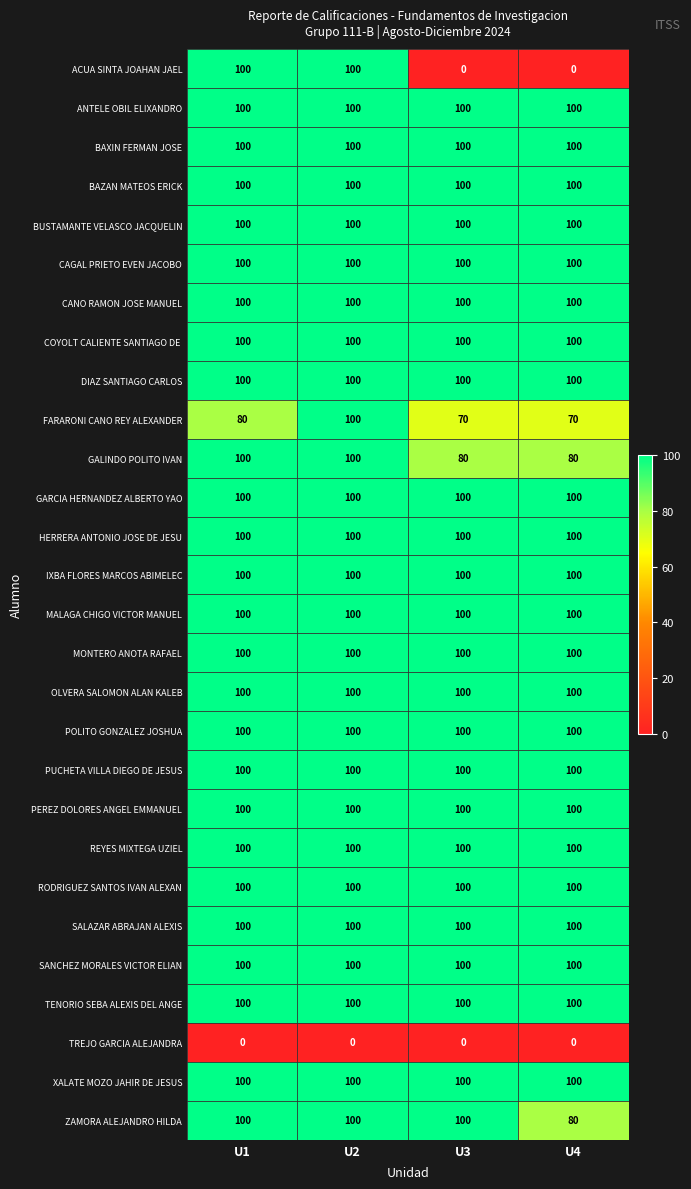

What is the difference between the highest and lowest values at U1?

100